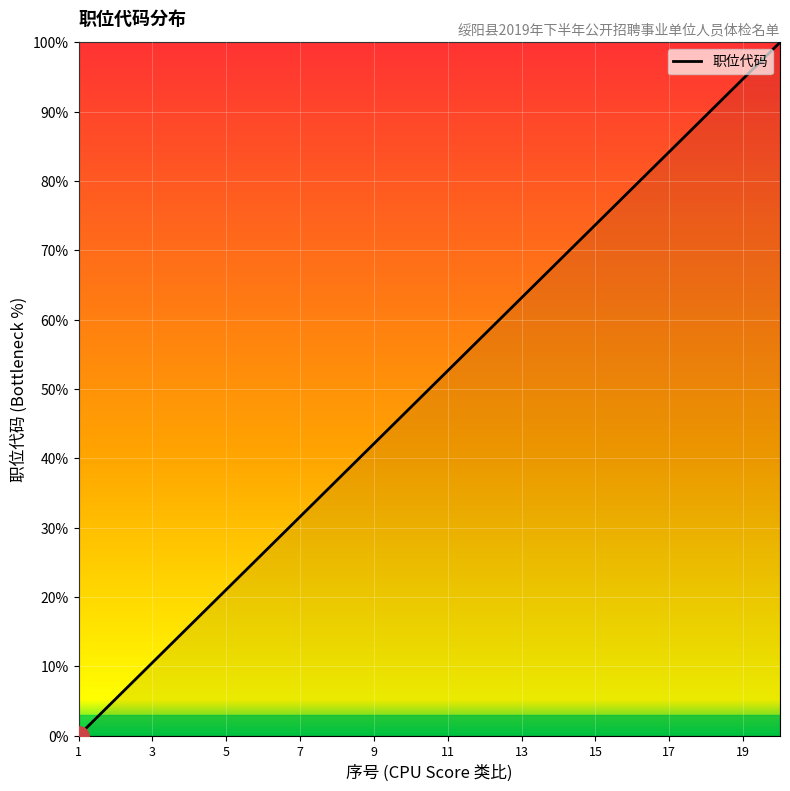

Is this an area chart (filled region under the line)?

No